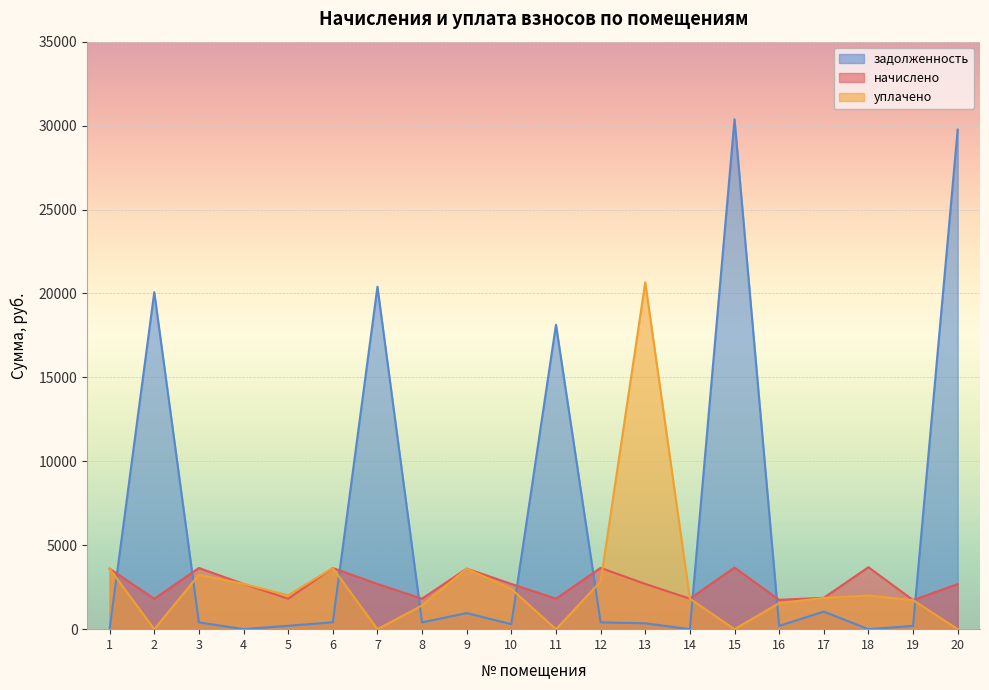

Rank the series at 5 from highest to lowest value.

уплачено, начислено, задолженность